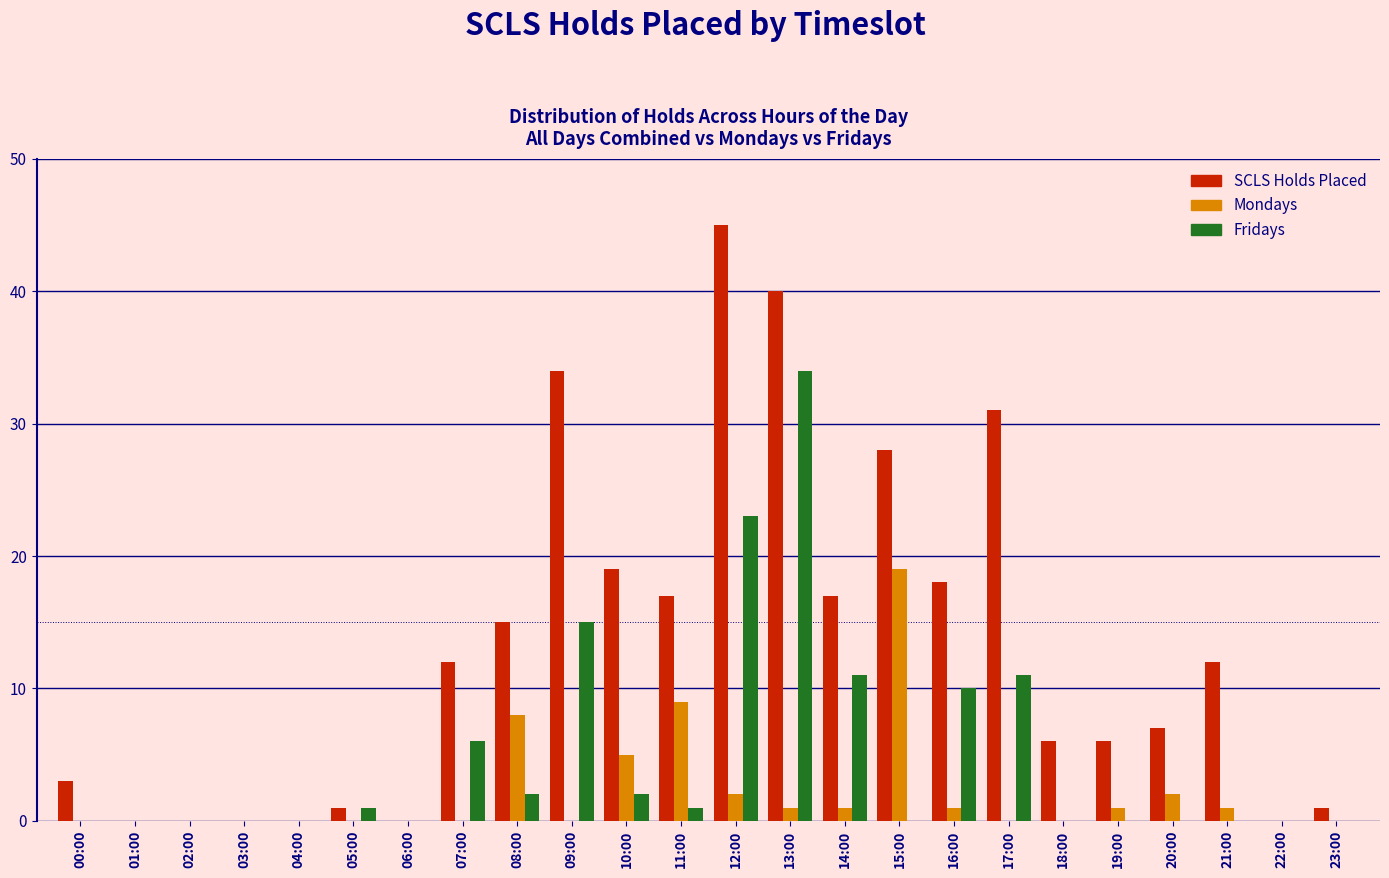

What is the highest value of the SCLS Holds Placed series?

45